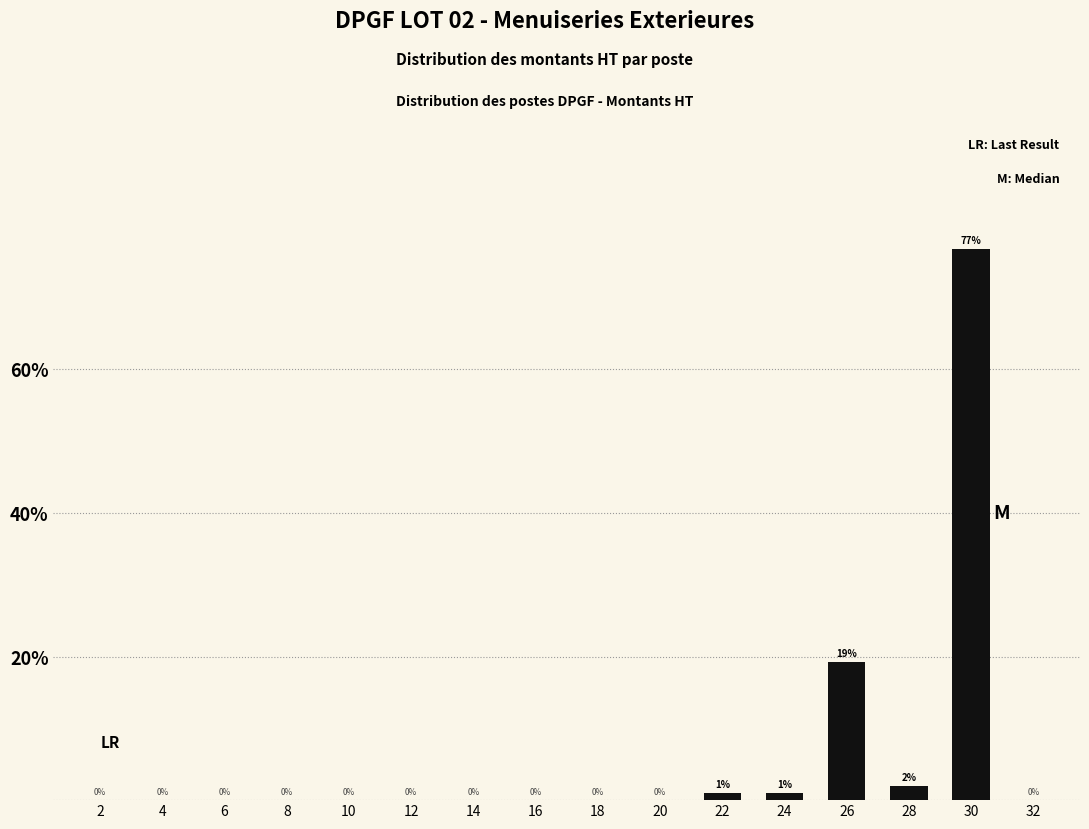

Which category has the highest value across all series?

30